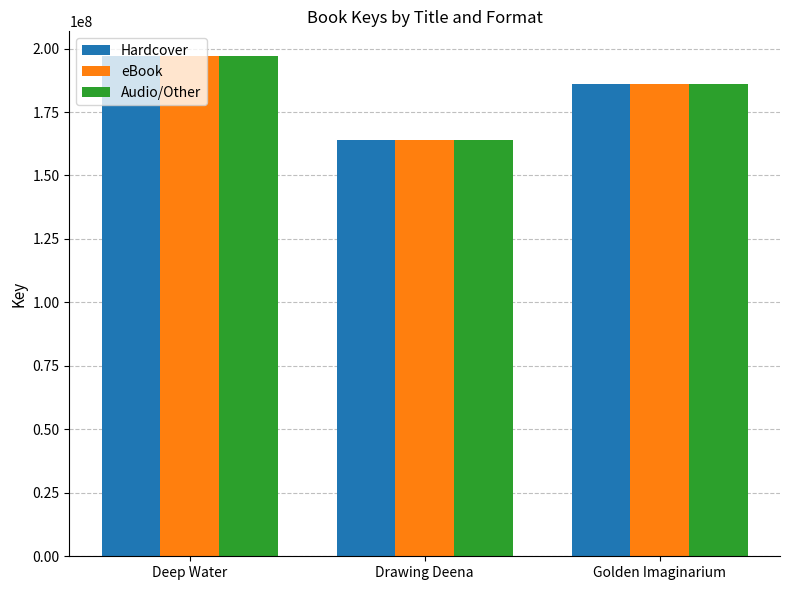

The value of Hardcover at Deep Water is 286751173. True or false?

False